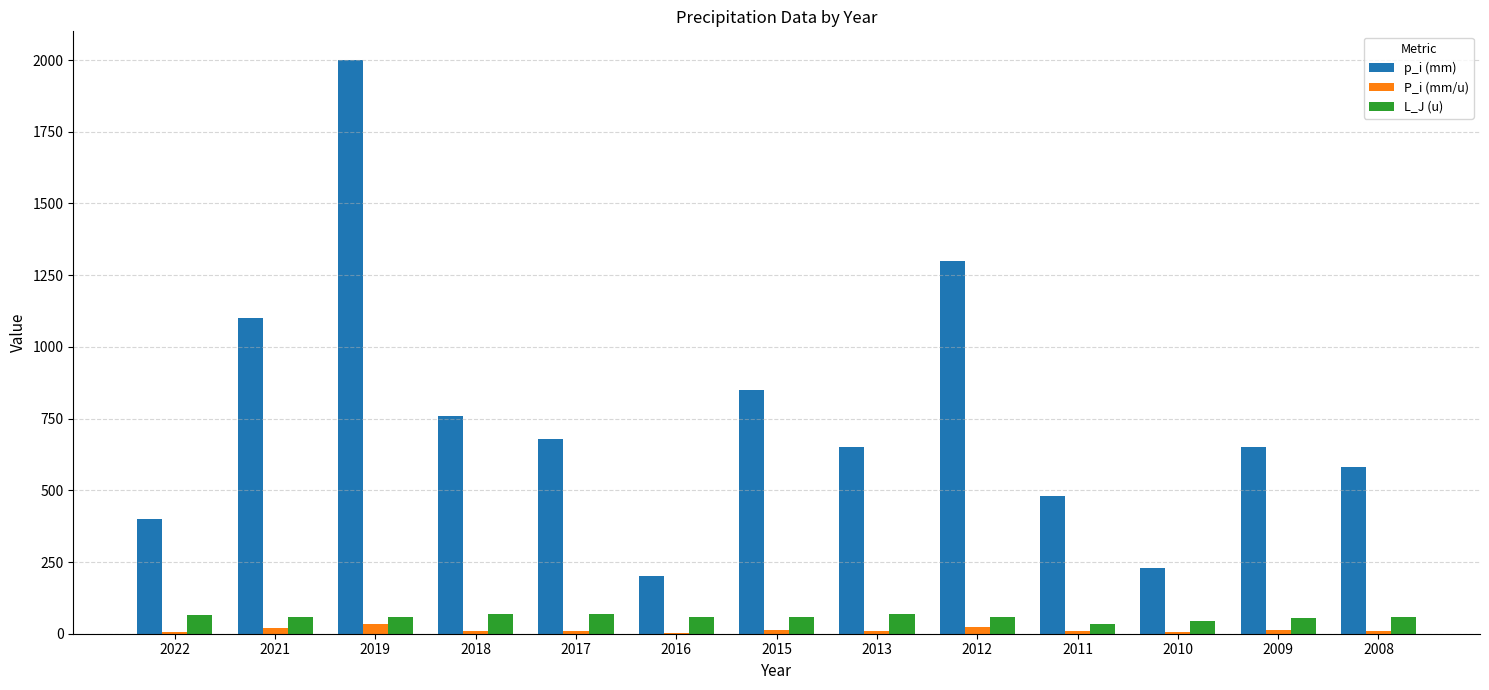

Which series has the largest total across all categories?

p_i (mm)